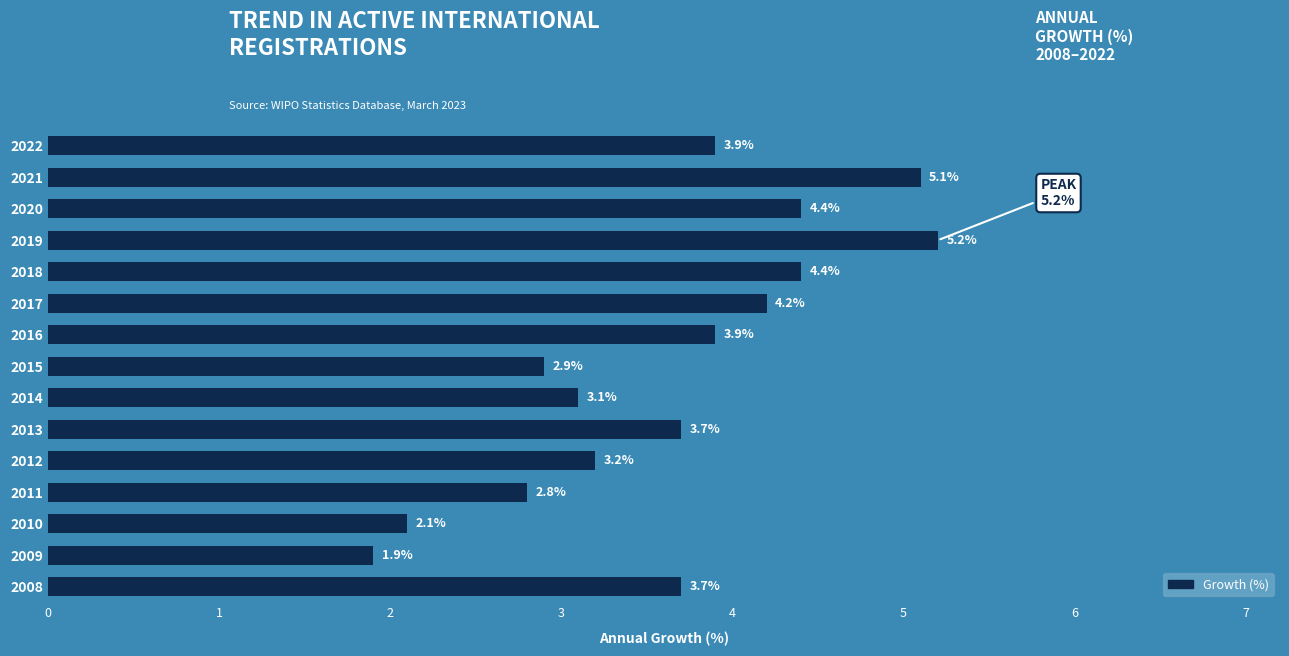

What value does the data have at 2011?

2.8